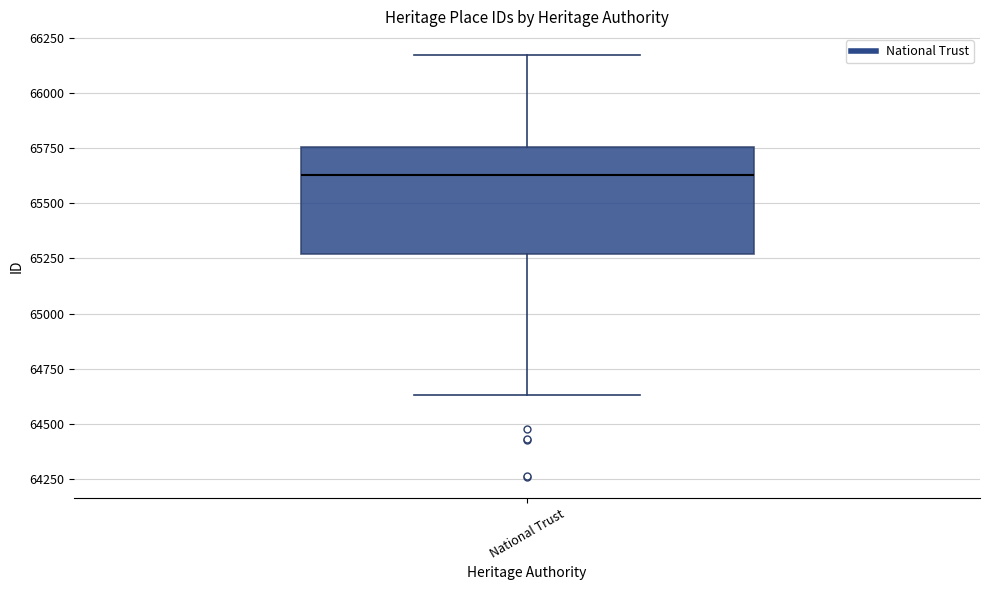

Read this box plot against the y-axis: the position of the median line, the range covered by the box, and the ends of both whiskers. The values are not printed on the chart, so give them approximately, as read against the axis.

median 65650, box 65250 to 65750, whiskers 64650 to 66150